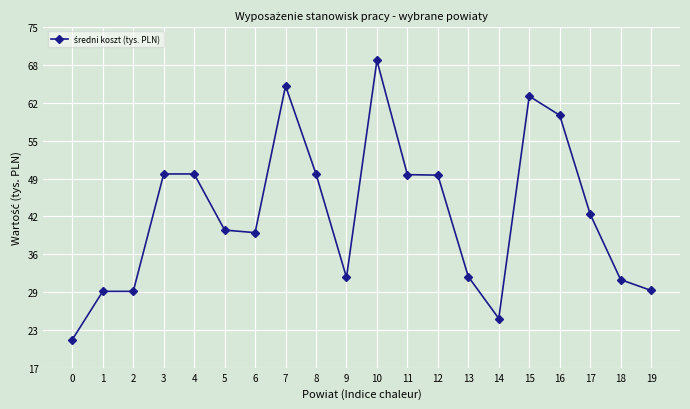

Is this an area chart (filled region under the line)?

No